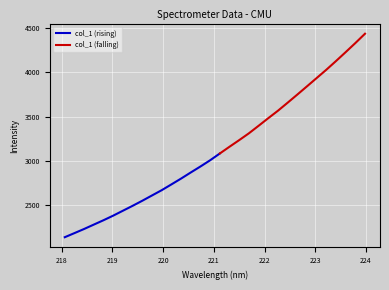

How many values exceed 3083?

16